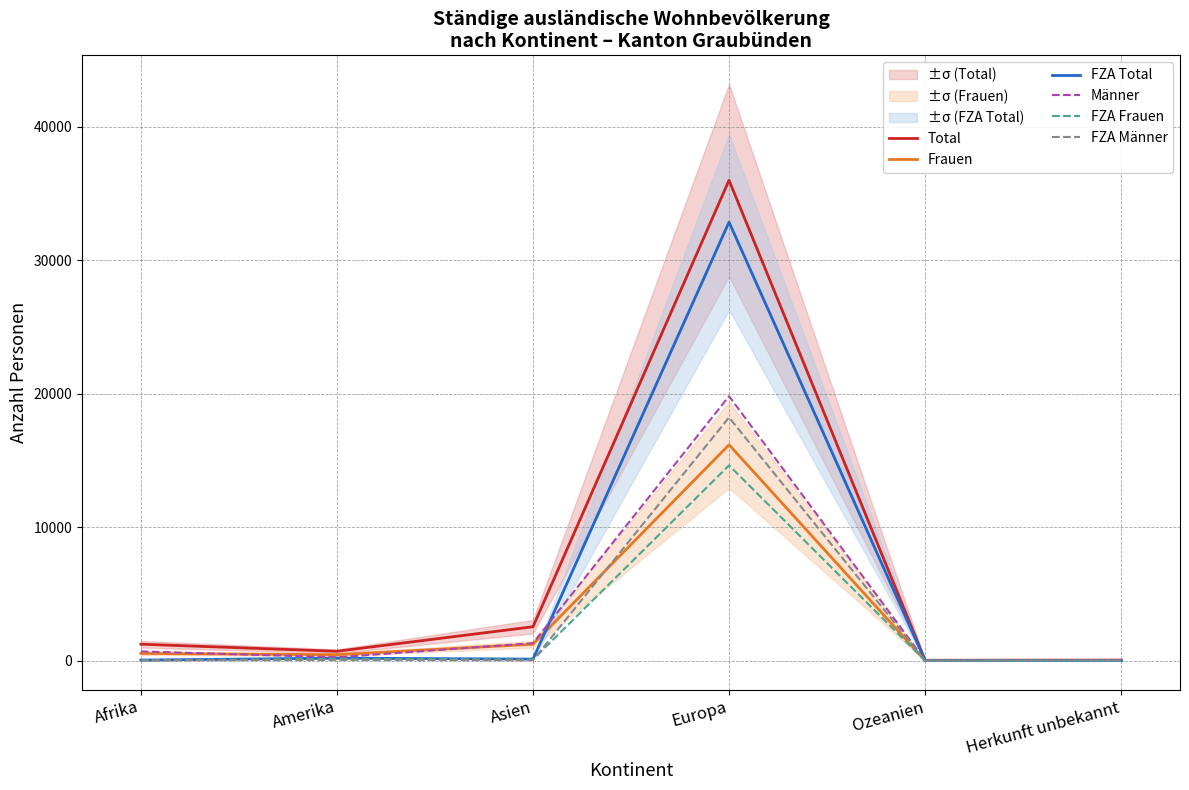

Between Afrika and Ozeanien, which series saw the biggest shift?

Total